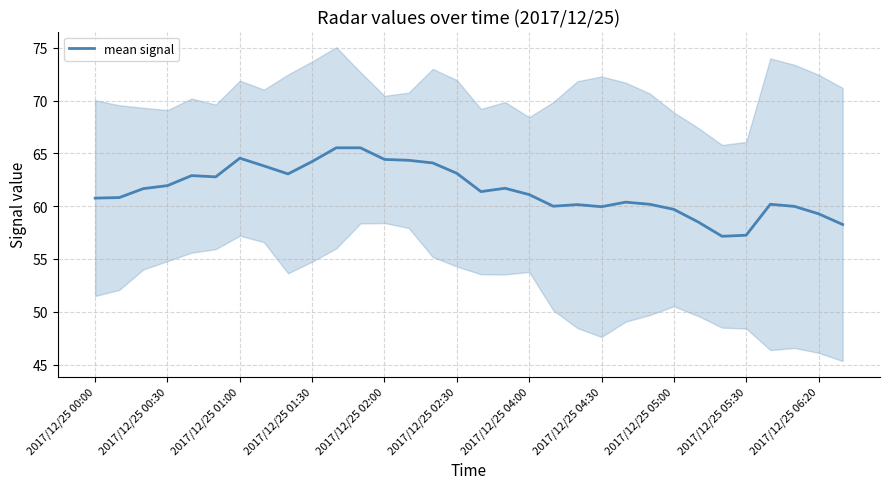

What is the lowest value of the mean signal series?

57.2